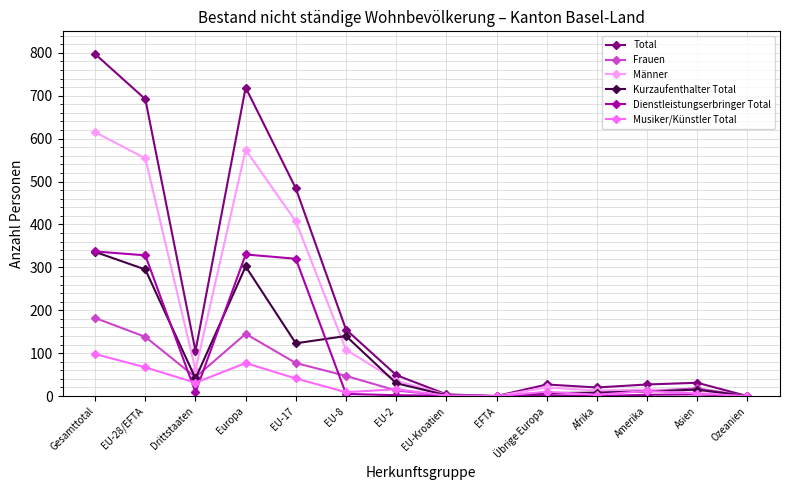

What is the sum of the Männer values at Afrika and Amerika?

28